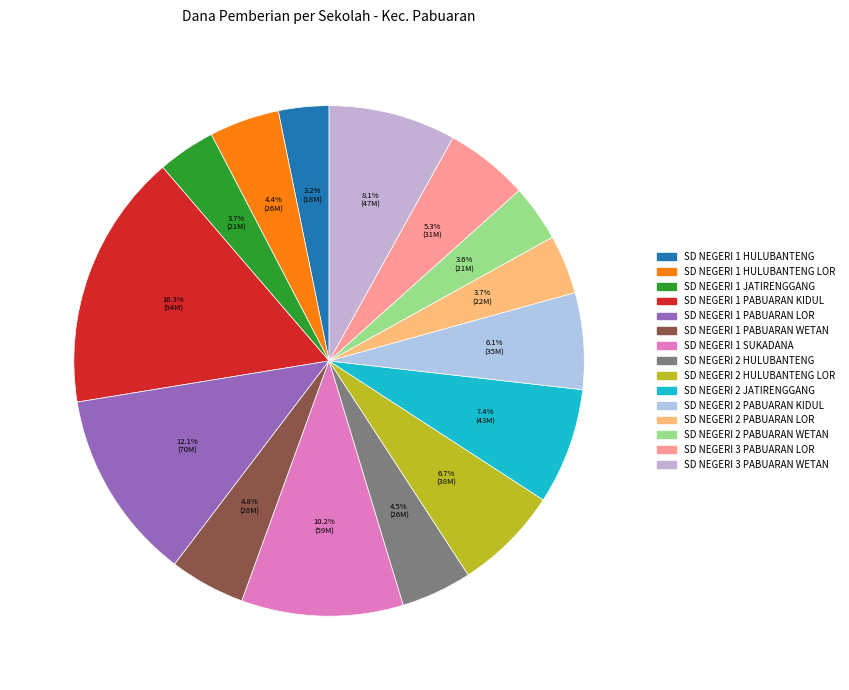

Is it true that SD NEGERI 1 PABUARAN WETAN is 1% of the pie?

False